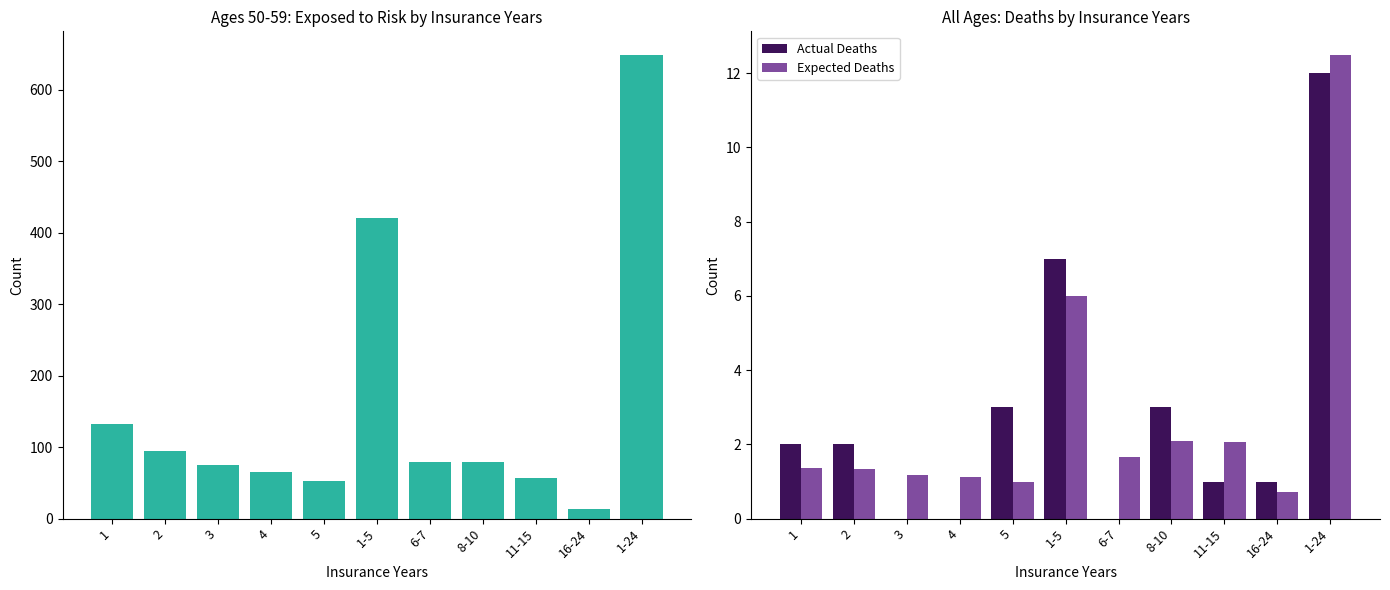

Reading left to right, extract all data points from this chart.

Exposed to Risk: 1=133.0	2=94.0	3=75.0	4=65.0	5=53.0	1-5=420.0	6-7=79.0	8-10=79.0	11-15=57.0	16-24=14.0	1-24=649.0
Actual Deaths: 1=2.0	2=2.0	3=0.0	4=0.0	5=3.0	1-5=7.0	6-7=0.0	8-10=3.0	11-15=1.0	16-24=1.0	1-24=12.0
Expected Deaths: 1=1.4	2=1.3	3=1.2	4=1.1	5=1.0	1-5=6.0	6-7=1.6	8-10=2.1	11-15=2.1	16-24=0.7	1-24=12.5